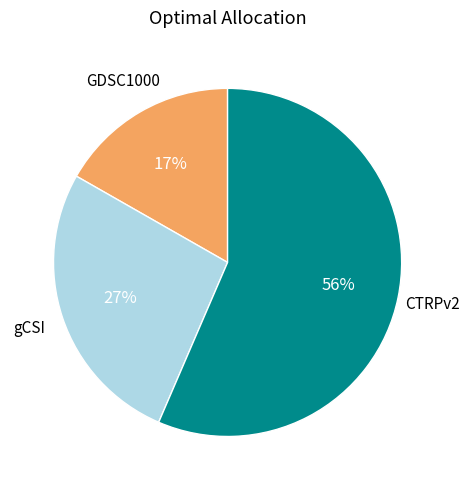

Is there a majority slice in this chart?

Yes